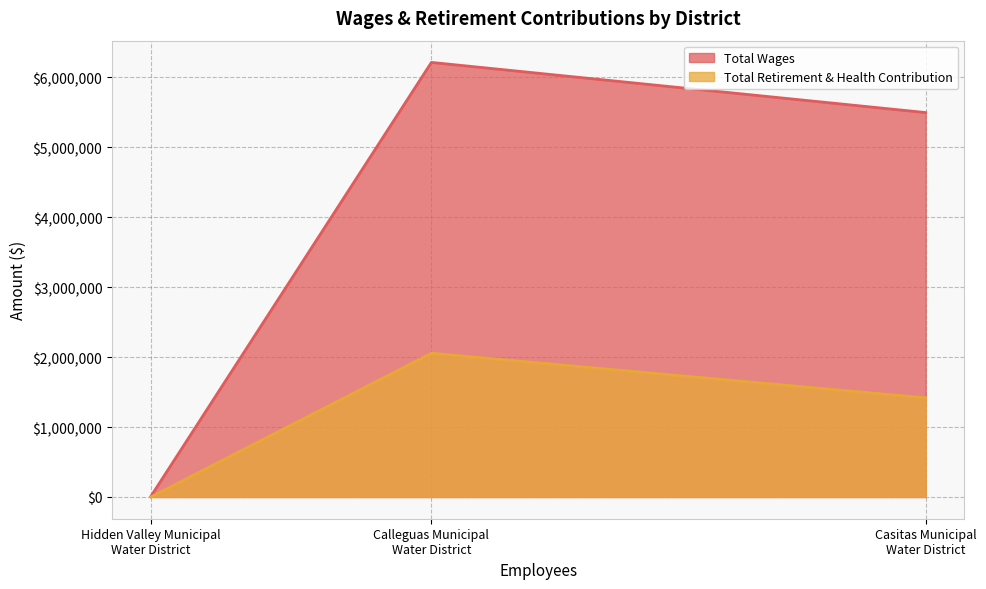

The value of Total Wages at Calleguas Municipal
Water District is 6215547. True or false?

True